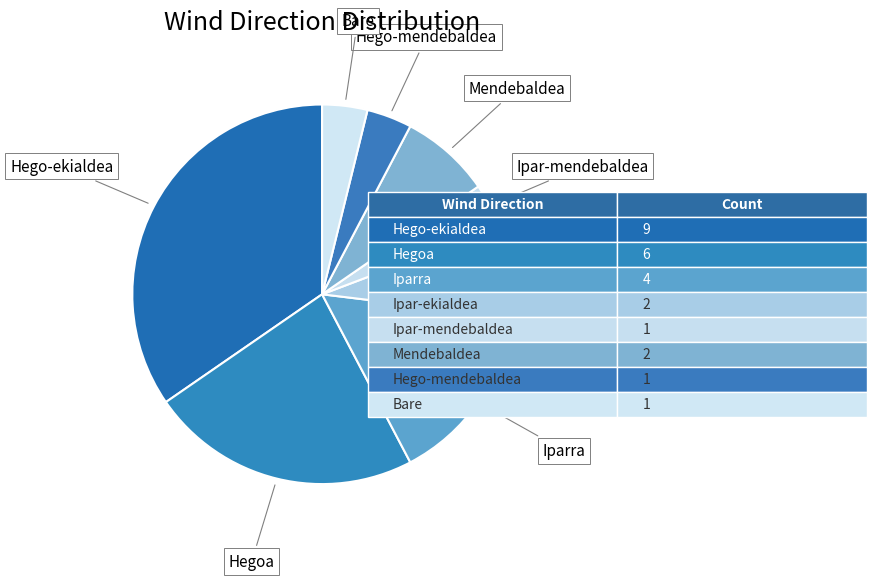

Is there any slice that represents more than half of the pie?

No